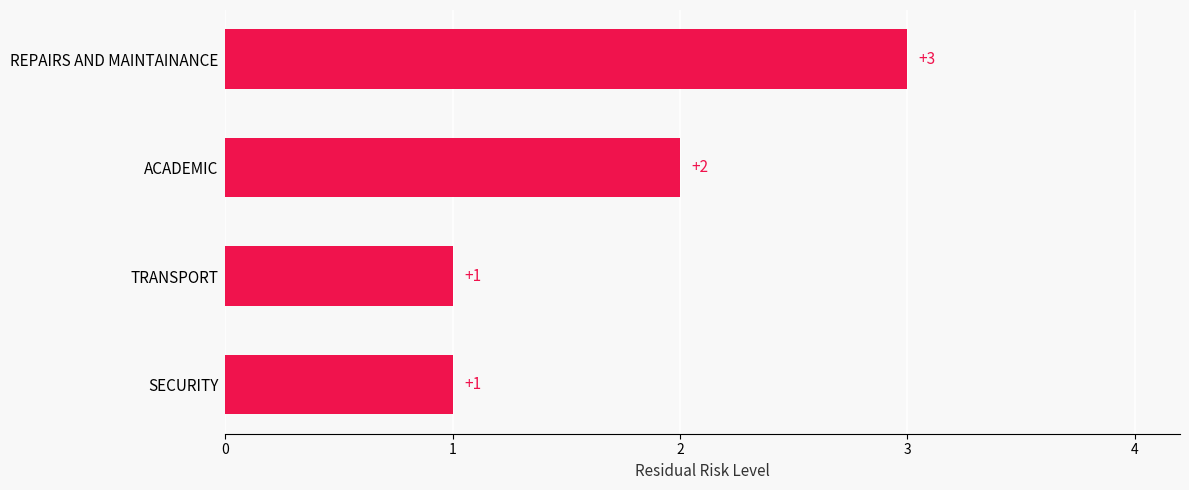

The chart shows a value of 0 at SECURITY. True or false?

False